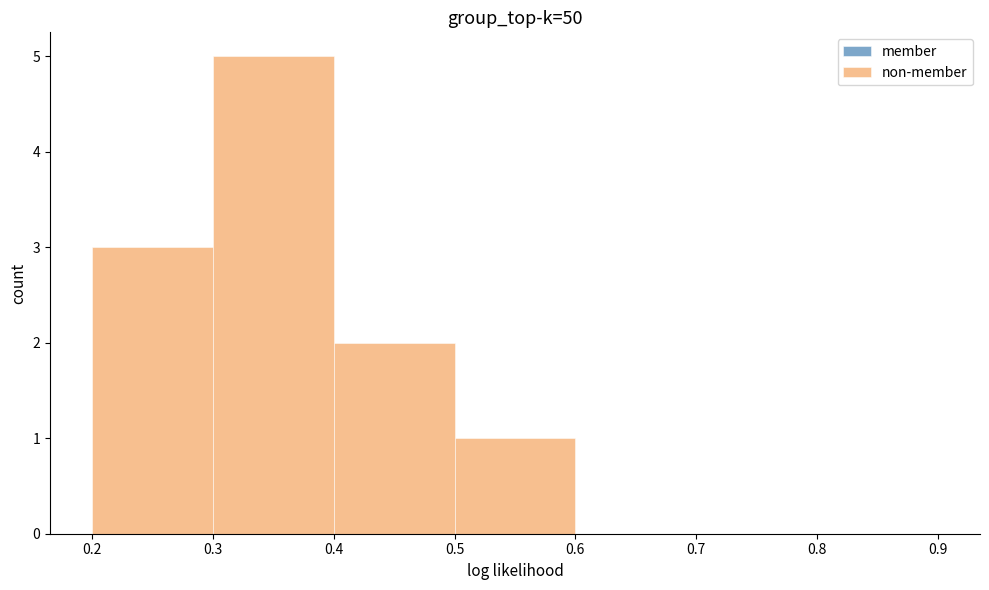

Reading left to right, transcribe this chart: for each bar, give the range it covers on the x-axis and its height. The values are not printed on the chart, so give them approximately, as read against the axis.

0.2 to 0.3: 3
0.3 to 0.4: 5
0.4 to 0.5: 2
0.5 to 0.6: 1
0.6 to 0.7: 0
0.7 to 0.8: 0
0.8 to 0.9: 0